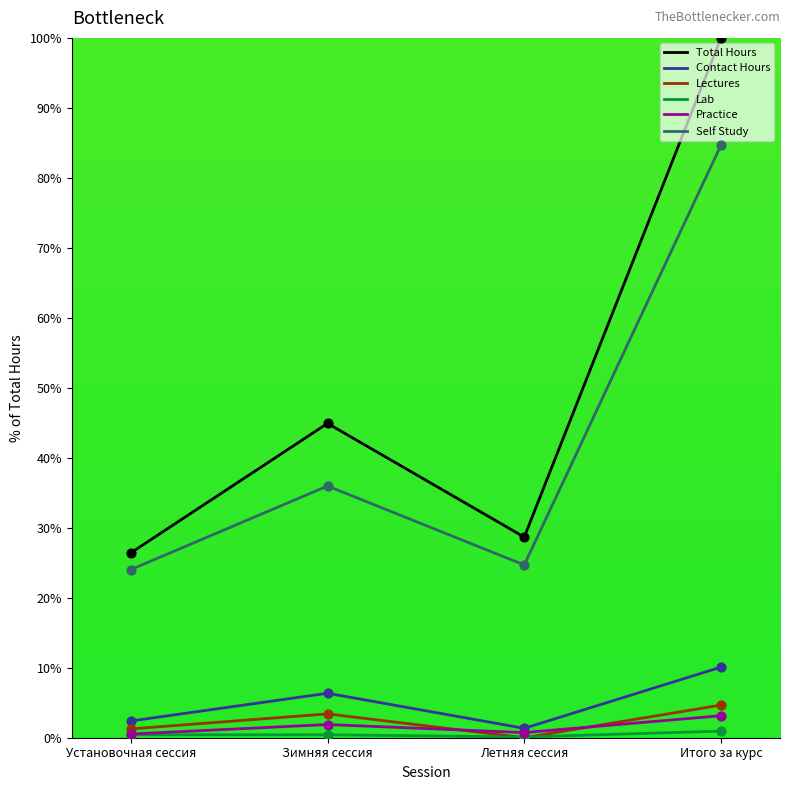

At how many categories does at least one series exceed 19?

4